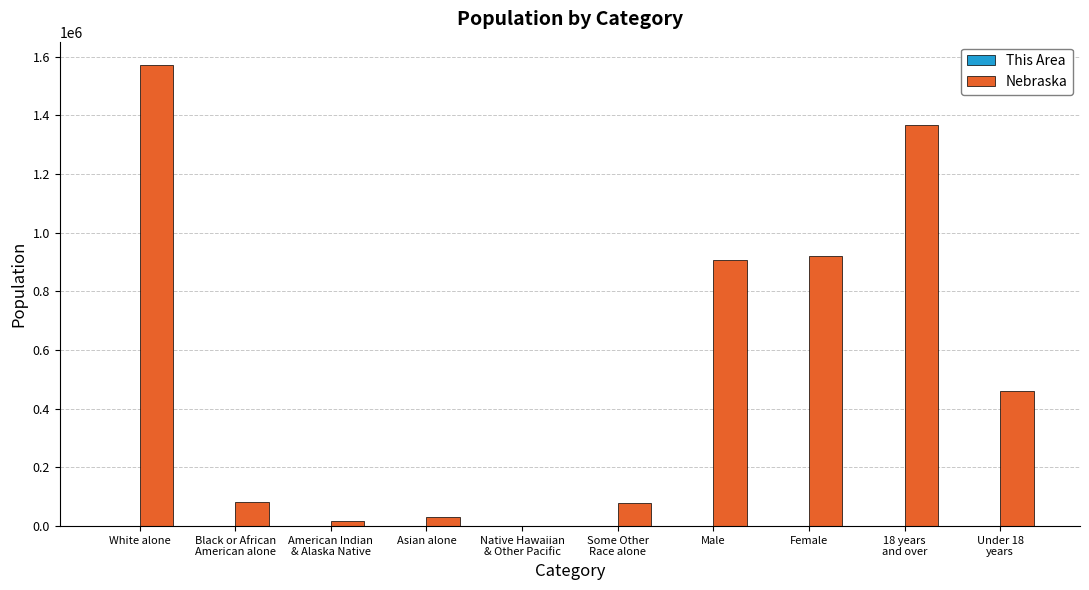

At which category is the sum across all series the highest?

White alone